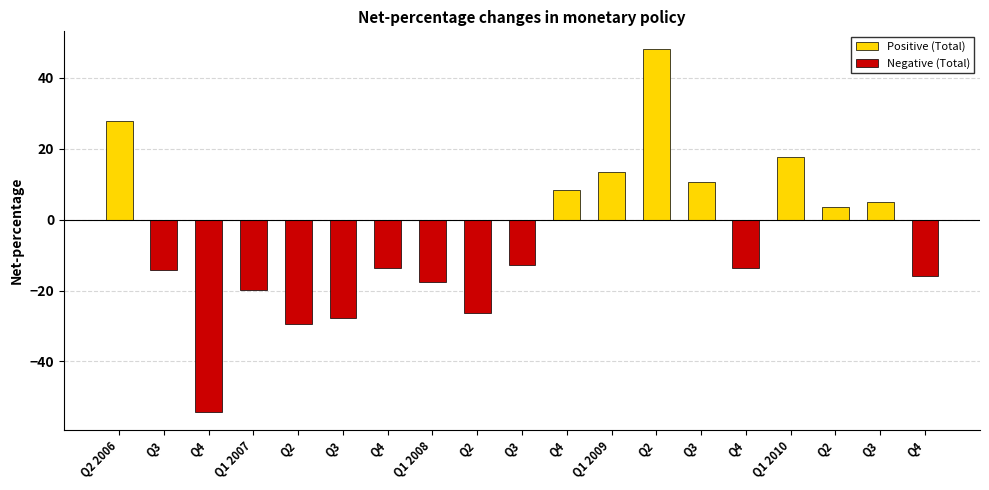

Reading left to right, what are all the values shown in this chart?

Positive (Total): 27.7	0.0	0.0	0.0	0.0	0.0	0.0	0.0	0.0	0.0	8.5	13.5	48.0	10.7	0.0	17.7	3.6	5.0	0.0
Negative (Total): 0.0	-14.2	-54.2	-19.8	-29.4	-27.6	-13.5	-17.6	-26.4	-12.7	0.0	0.0	0.0	0.0	-13.7	0.0	0.0	0.0	-16.0